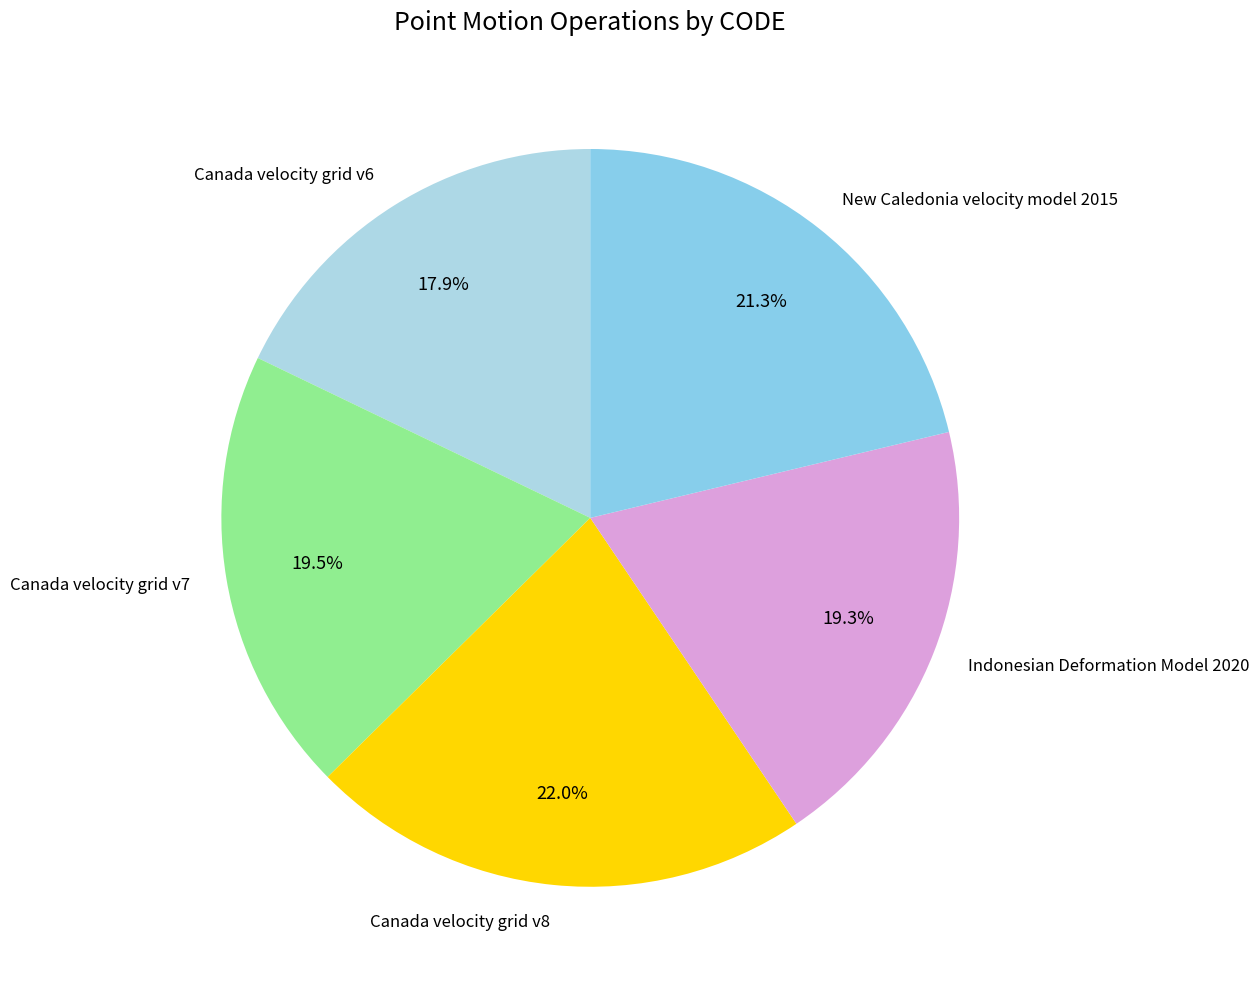

Which has a higher value, Canada velocity grid v6 or Canada velocity grid v7?

Canada velocity grid v7